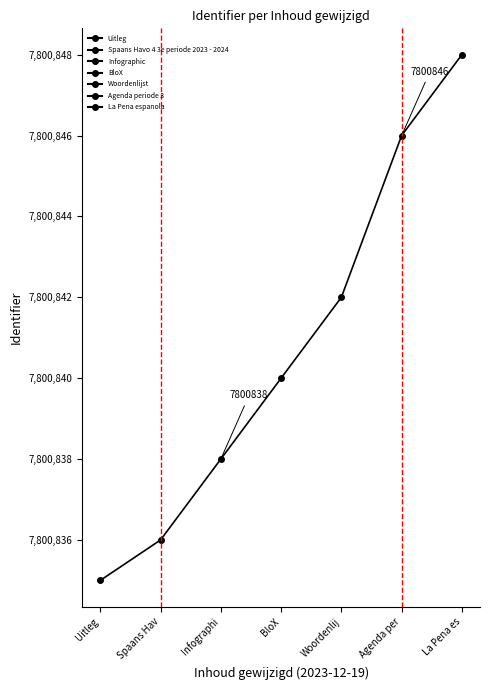

What value does the data have at Woordenlij, to the nearest 10?

7800840